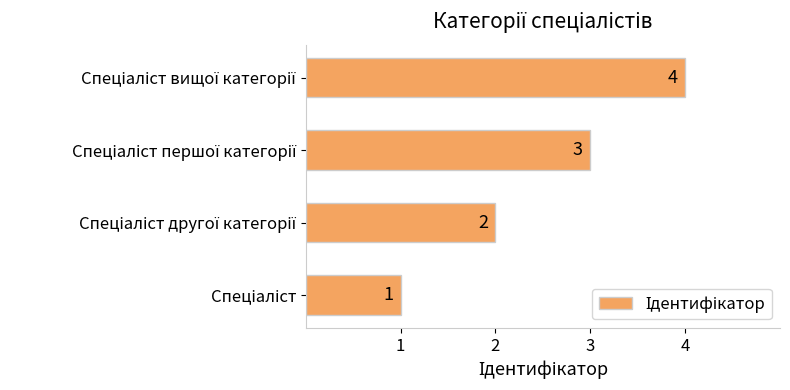

What is the difference between the maximum and minimum values?

3